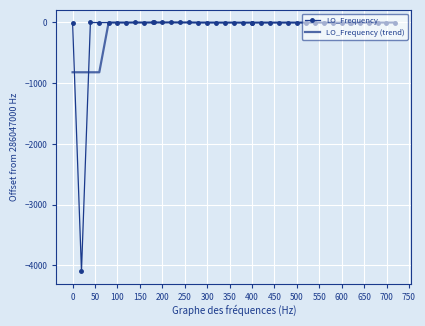

What is the minimum value shown in the chart?

-4094.9